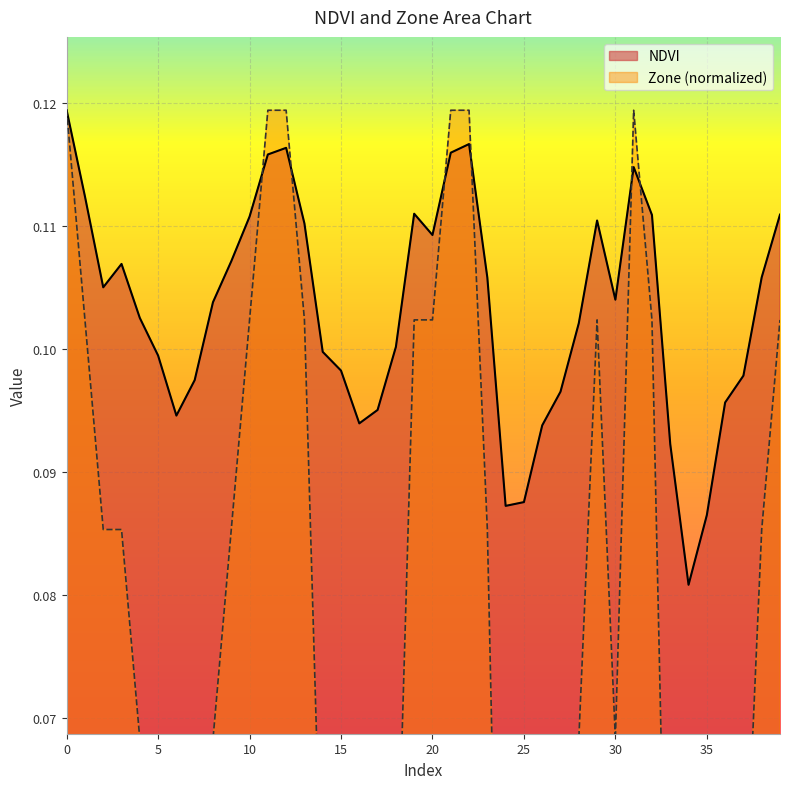

List the series in order of their overall mean, lowest first.

Zone, NDVI